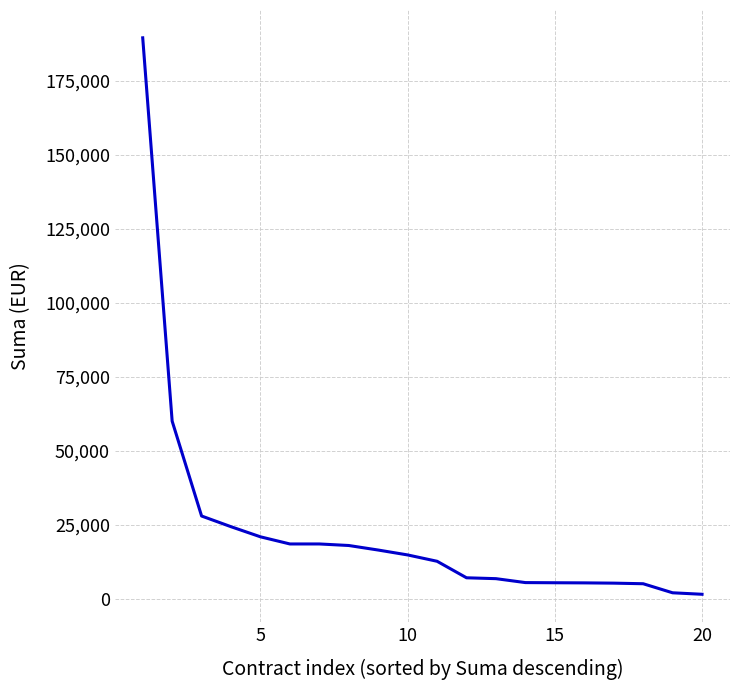

What is the greatest value displayed?

189522.2